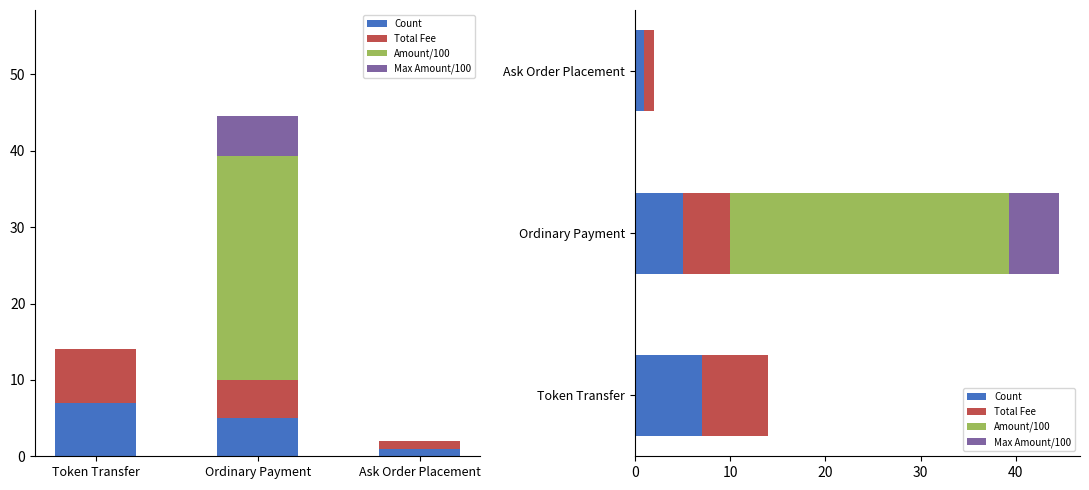

Is it true that Amount/100 equals 0.0 at Ask Order Placement?

True